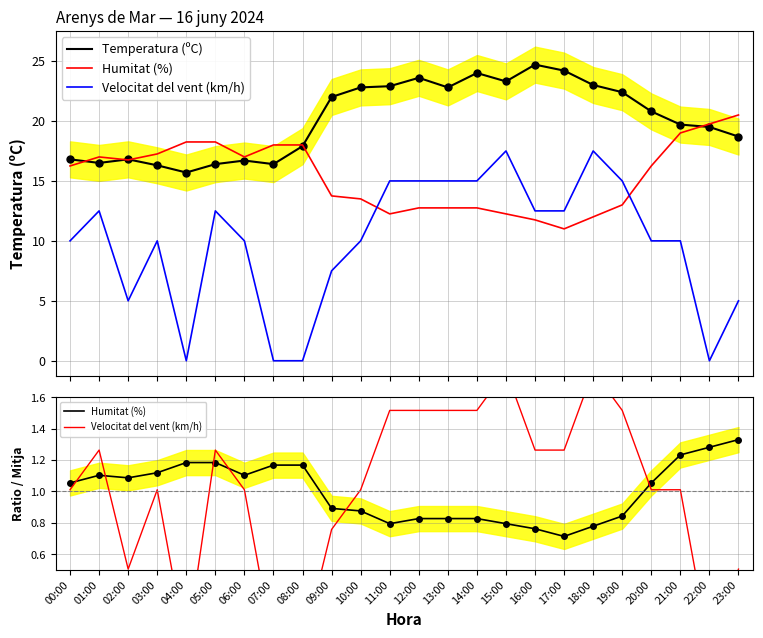

At which label does Temperatura (ºC) reach its peak?

16:00